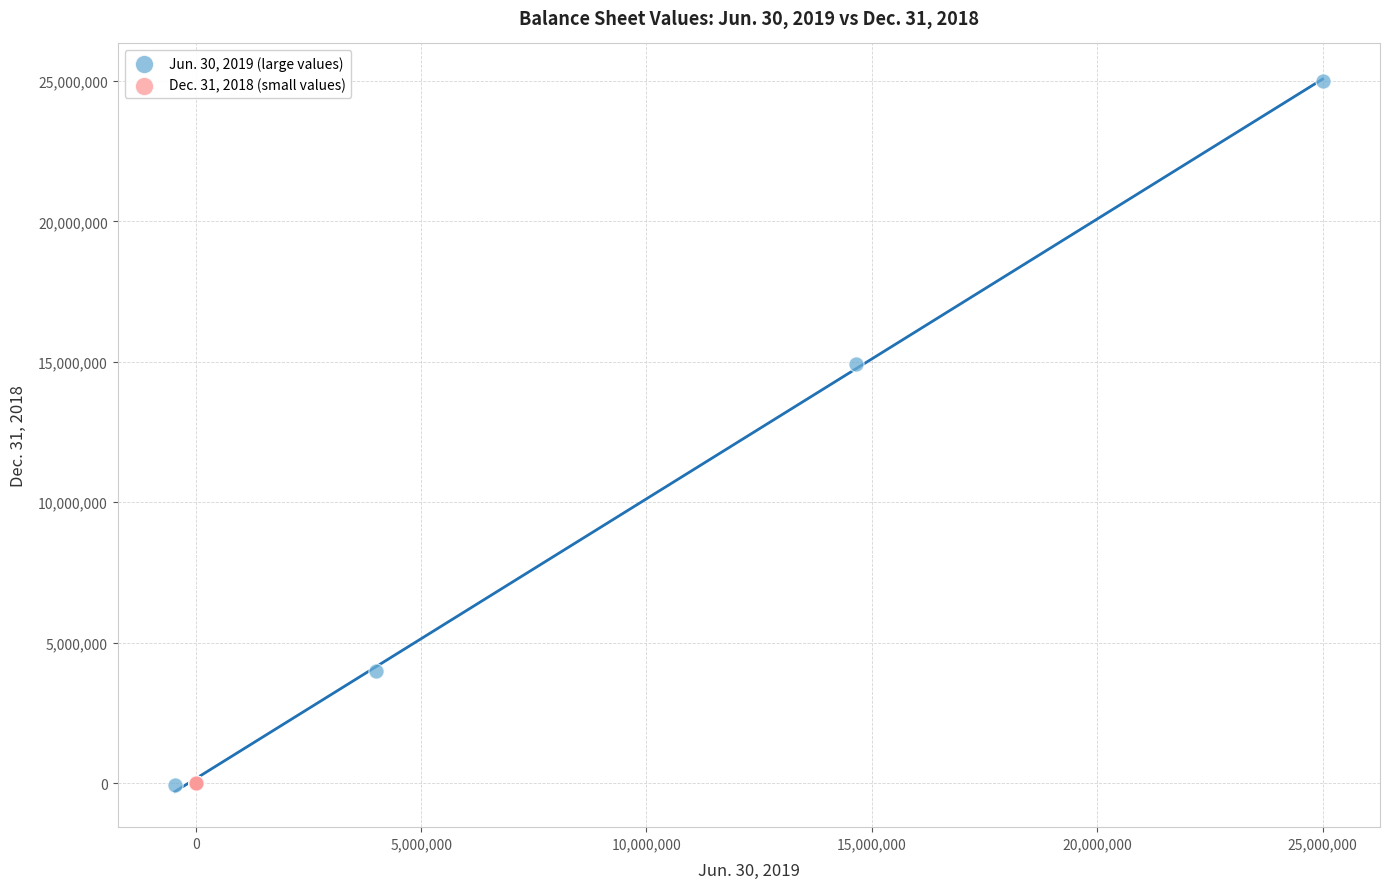

Which series reaches the maximum Y coordinate?

Jun. 30, 2019 (large values)